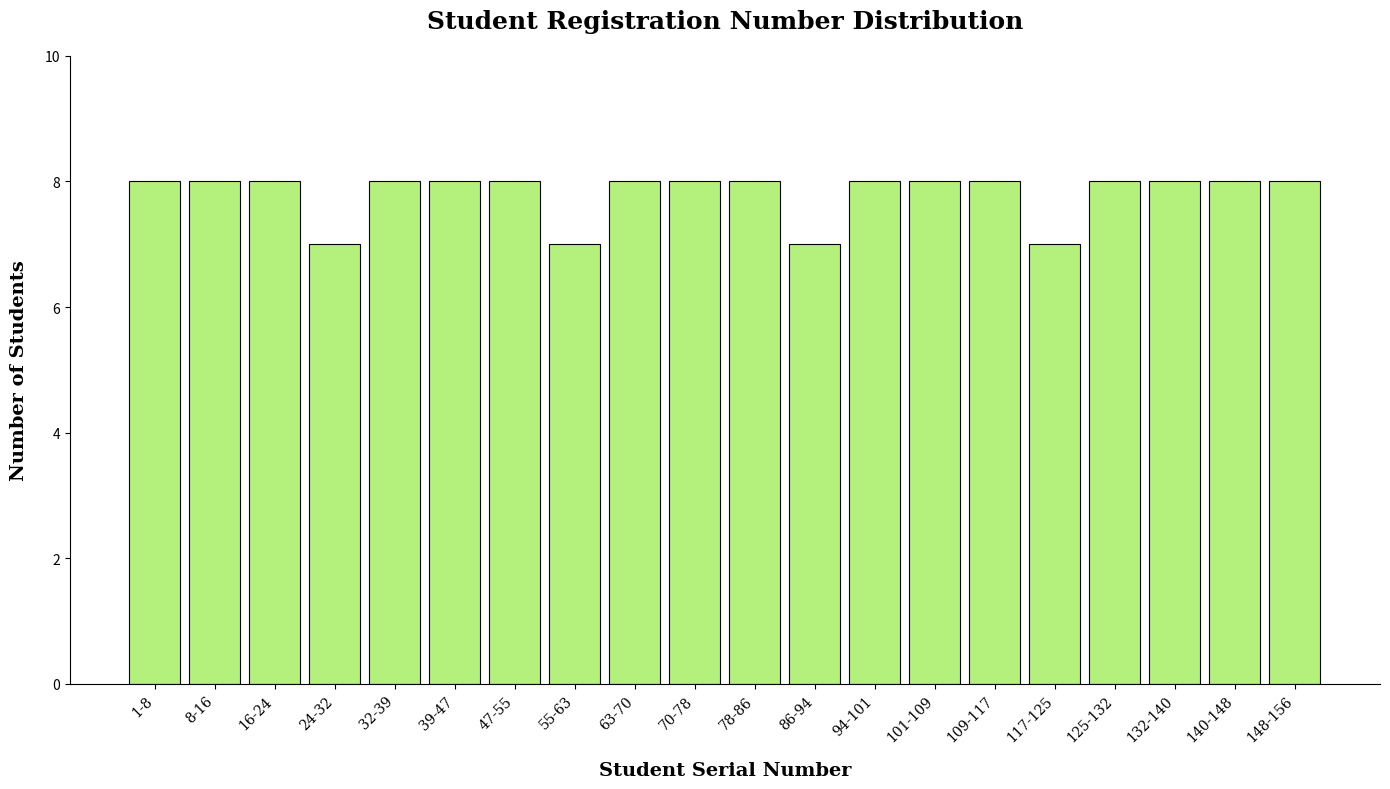

Reading right to left, what are all the values shown in this chart?

148-156=8	140-148=8	132-140=8	125-132=8	117-125=7	109-117=8	101-109=8	94-101=8	86-94=7	78-86=8	70-78=8	63-70=8	55-63=7	47-55=8	39-47=8	32-39=8	24-32=7	16-24=8	8-16=8	1-8=8